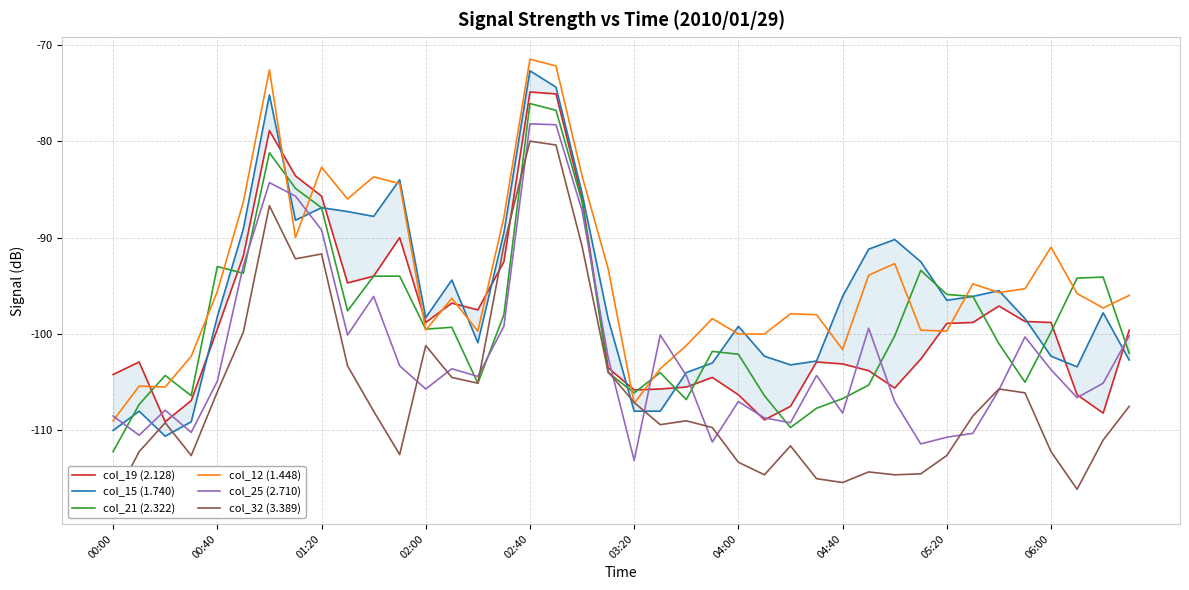

Which category has the lowest value in the col_12 (1.448) series?

00:00